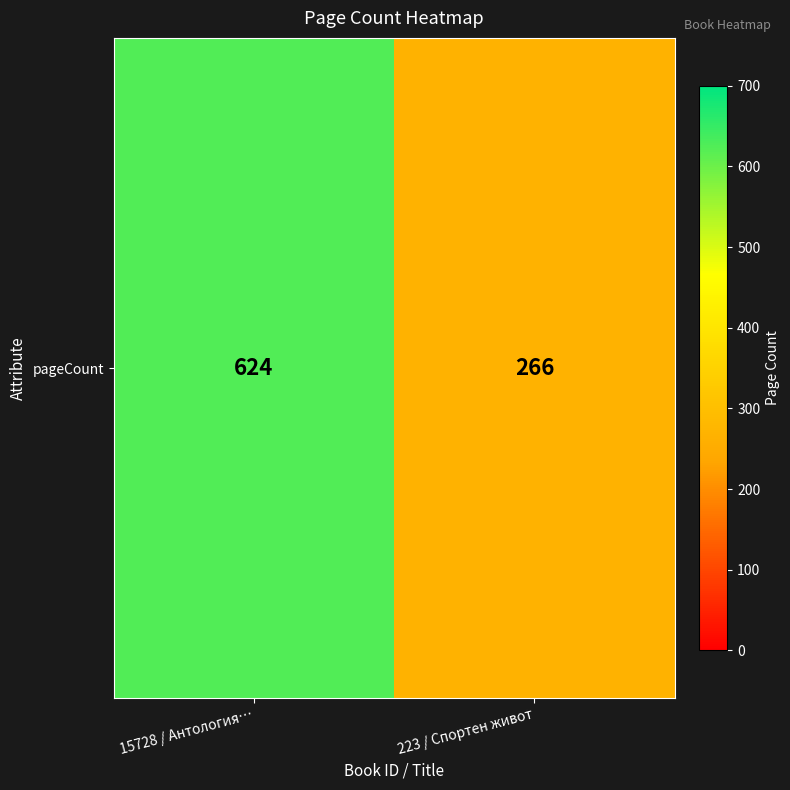

Read the value at 223 / Спортен живот, to the nearest 50.

250